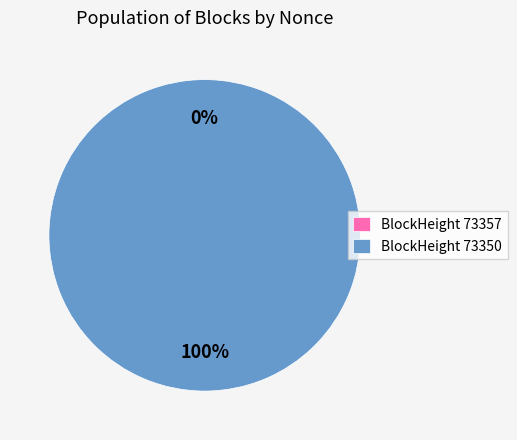

What is the change in value from 73357 to 73350?

+1